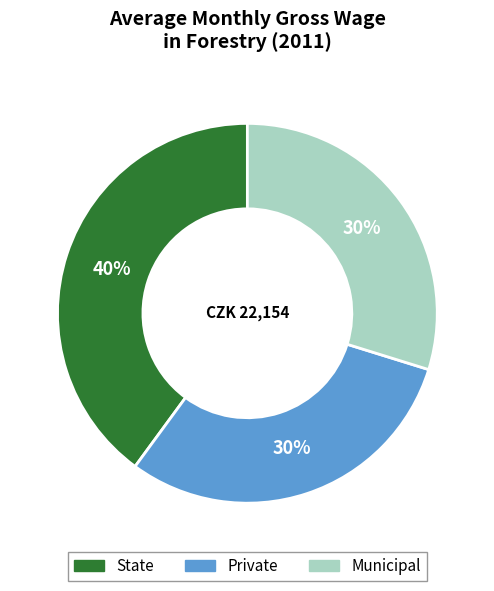

How many segments does this pie chart have?

3